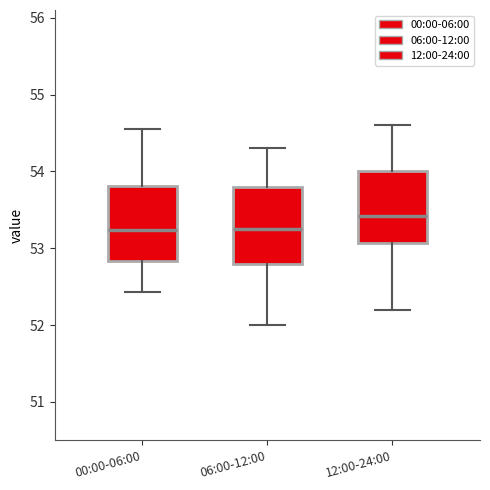

Which box's median line is the highest?

12:00-24:00